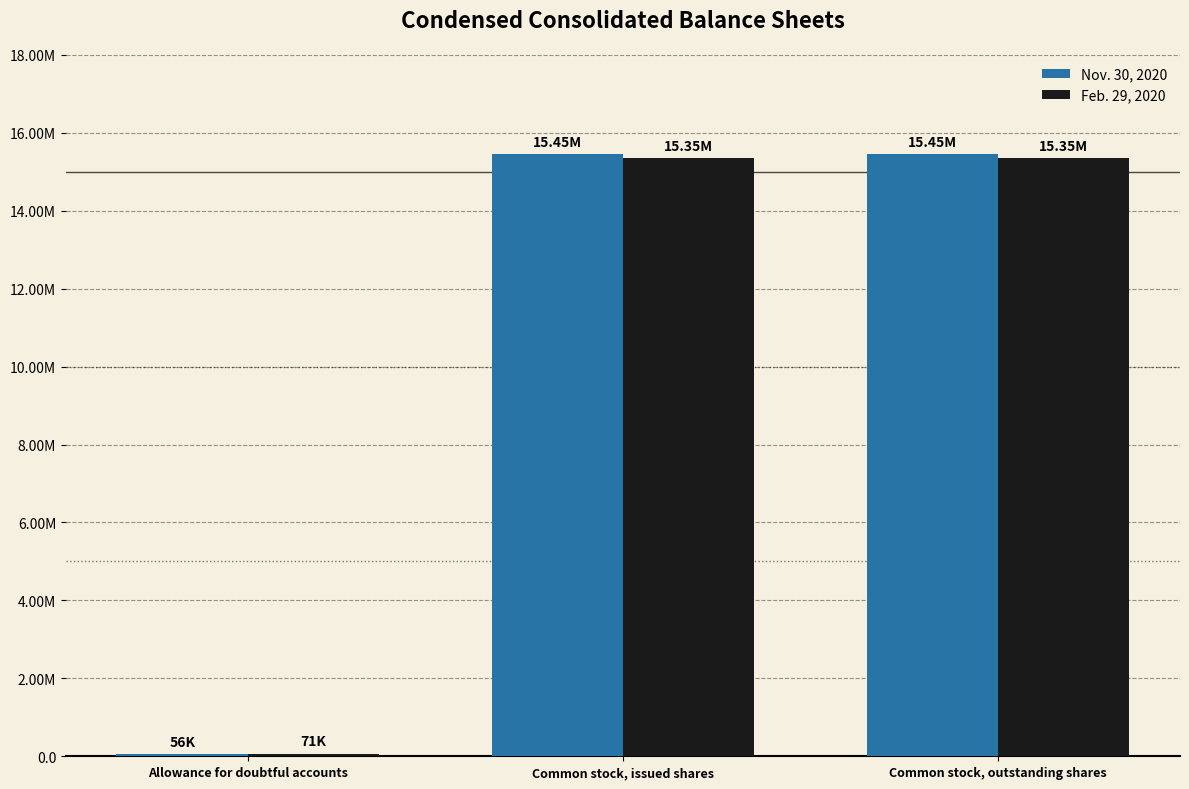

What is the label of the 2nd bar from the left?

Common stock, issued shares